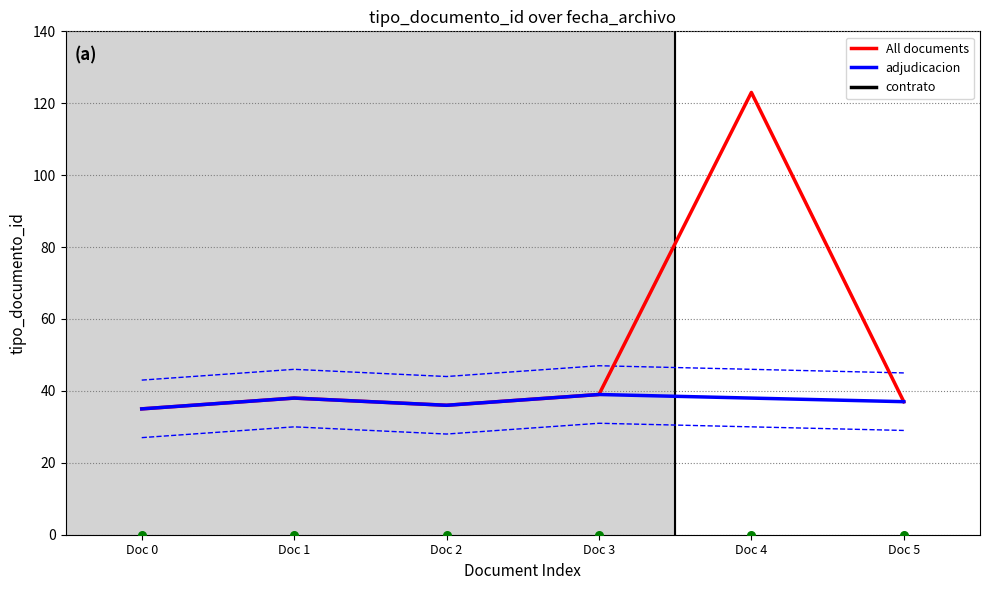

The All documents series shows 50 at Doc 0. True or false?

False